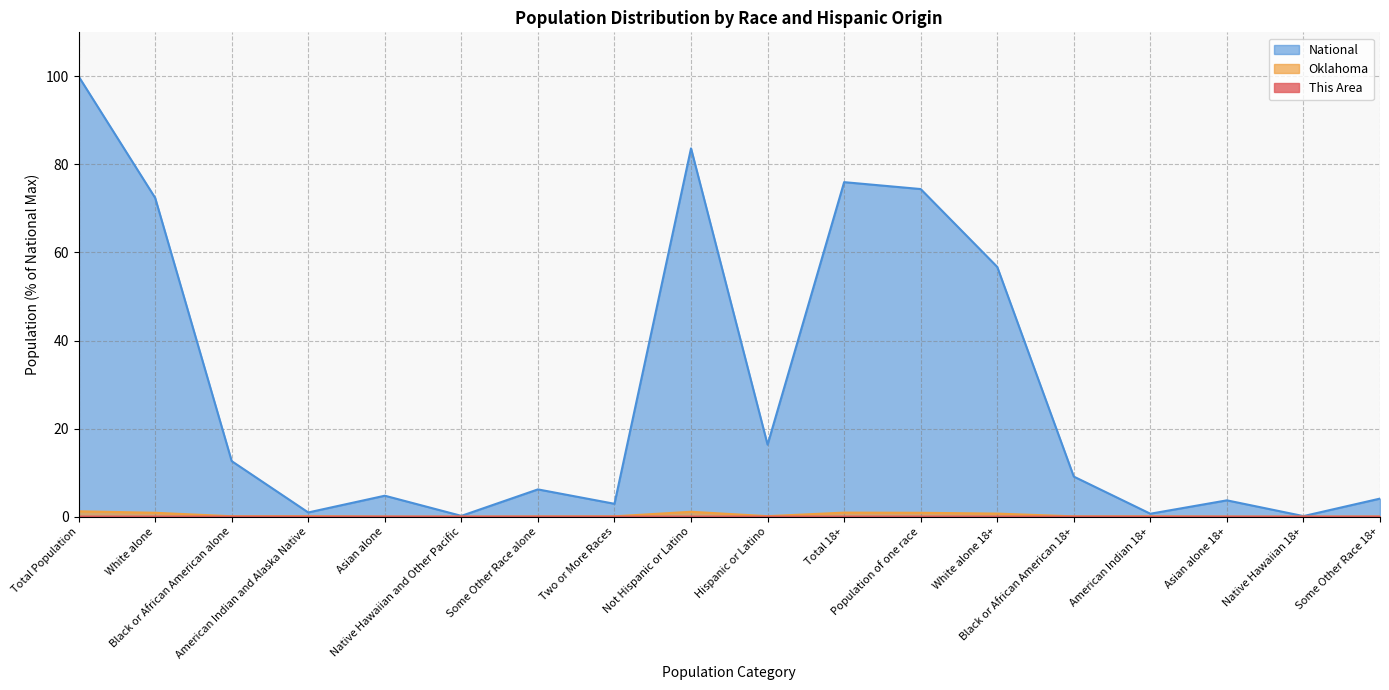

Count the number of data series in this chart.

3